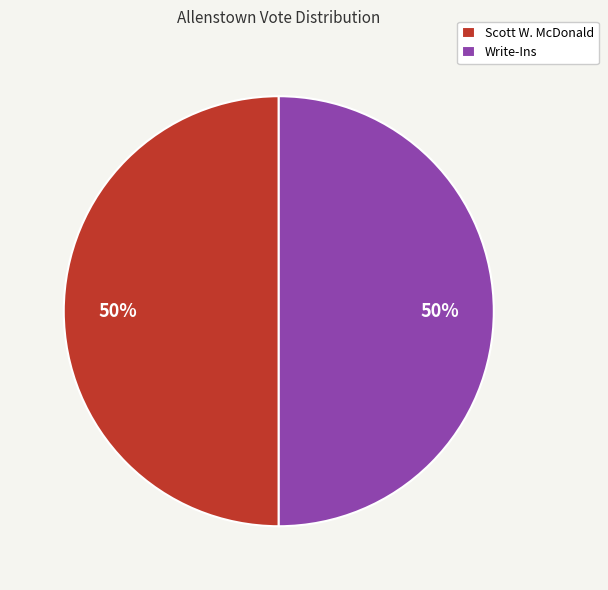

The Write-Ins slice represents 58% of the pie. True or false?

False